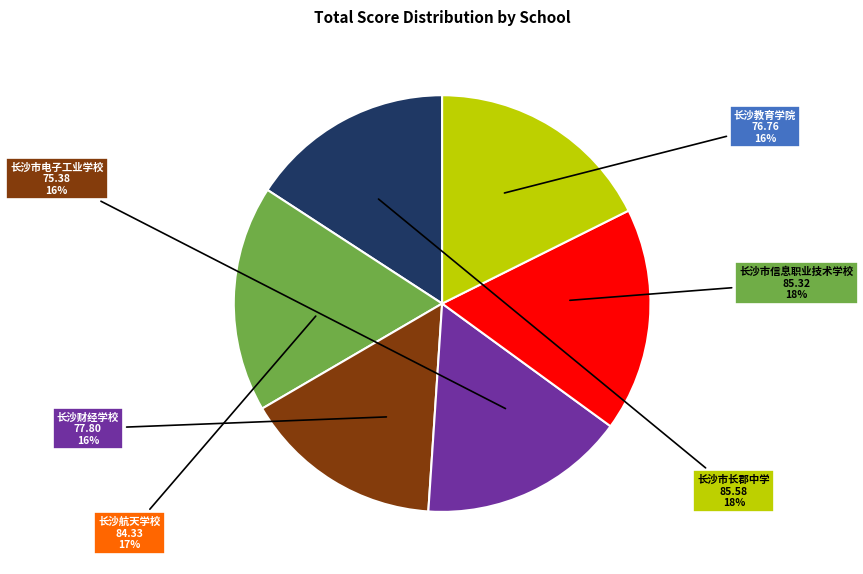

How many slices are in this pie chart?

6